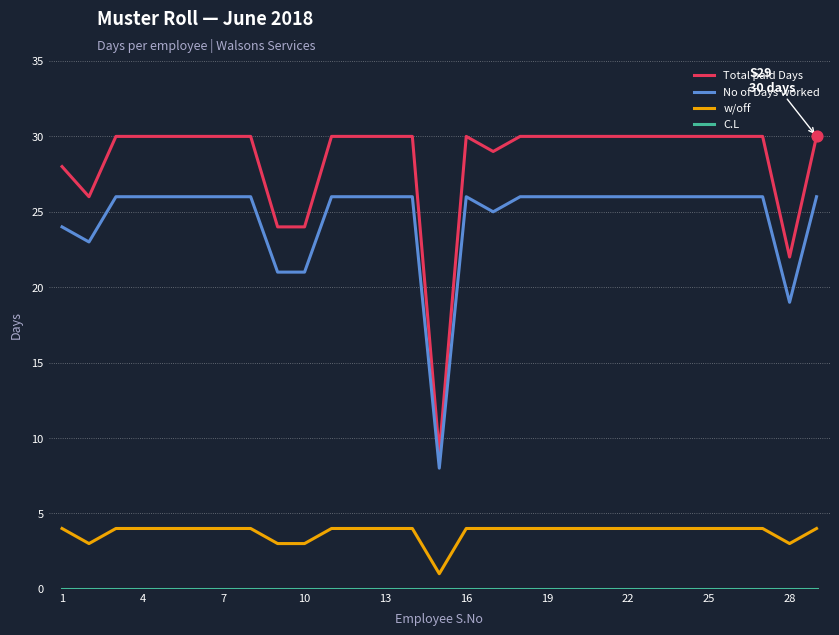

Which series has the largest total across all categories?

Total paid Days